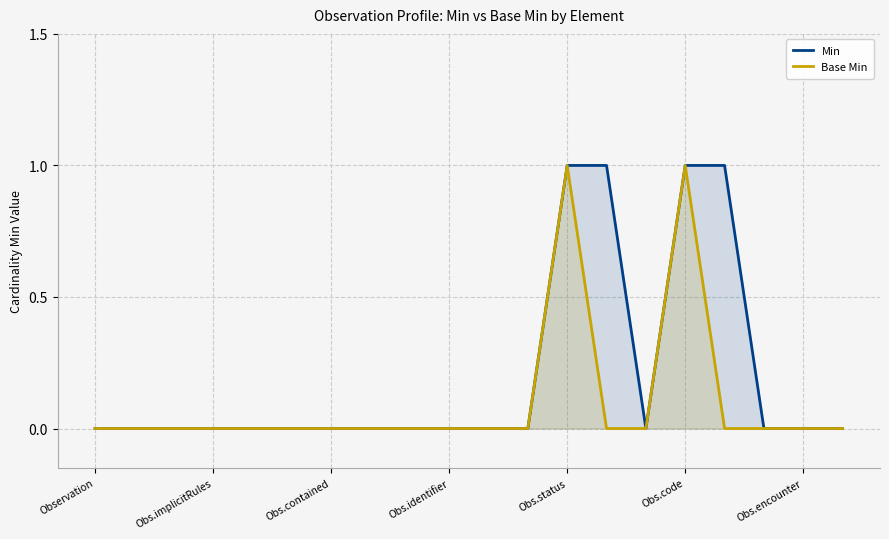

Which series has the widest spread of values?

Min